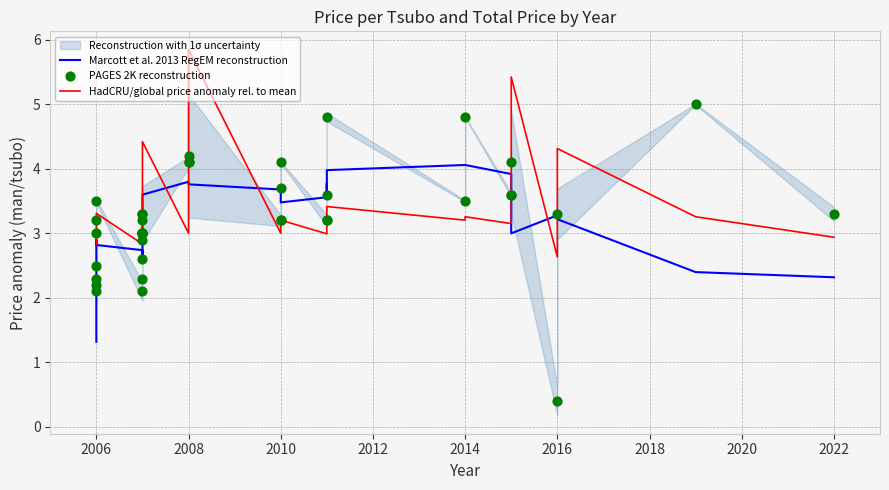

Which series has the largest total across all categories?

HadCRU/global price anomaly rel. to mean